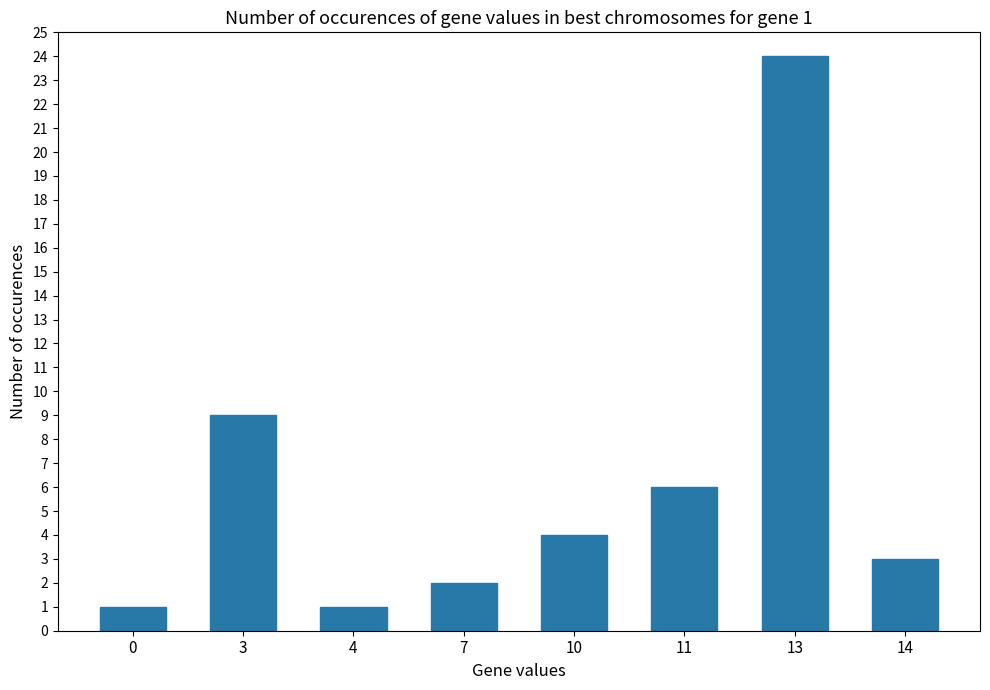

Are the bars horizontal?

No